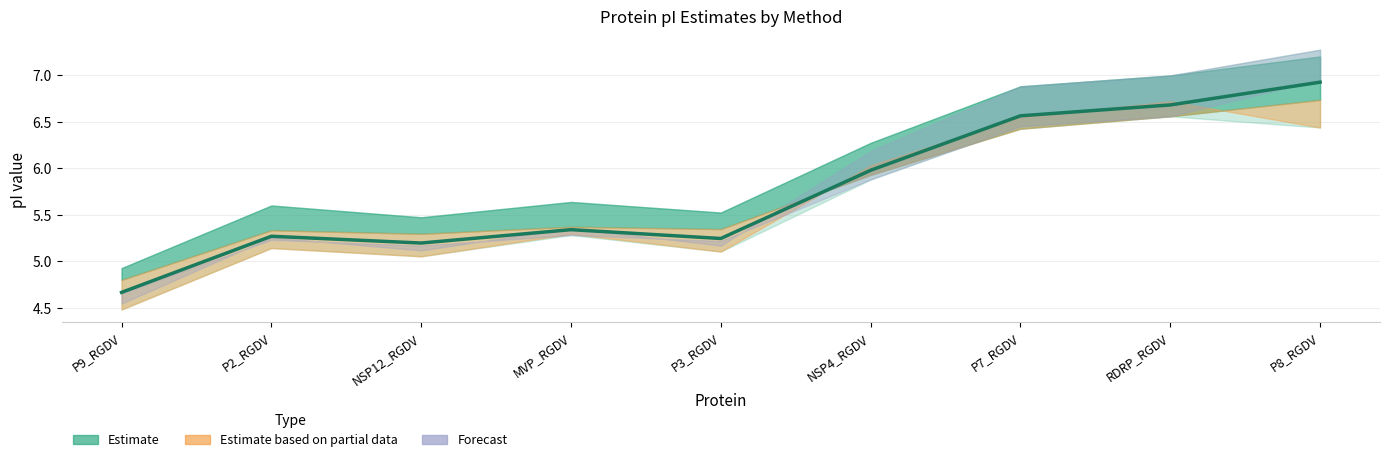

Is it true that the value at P9_RGDV is 6.5?

False